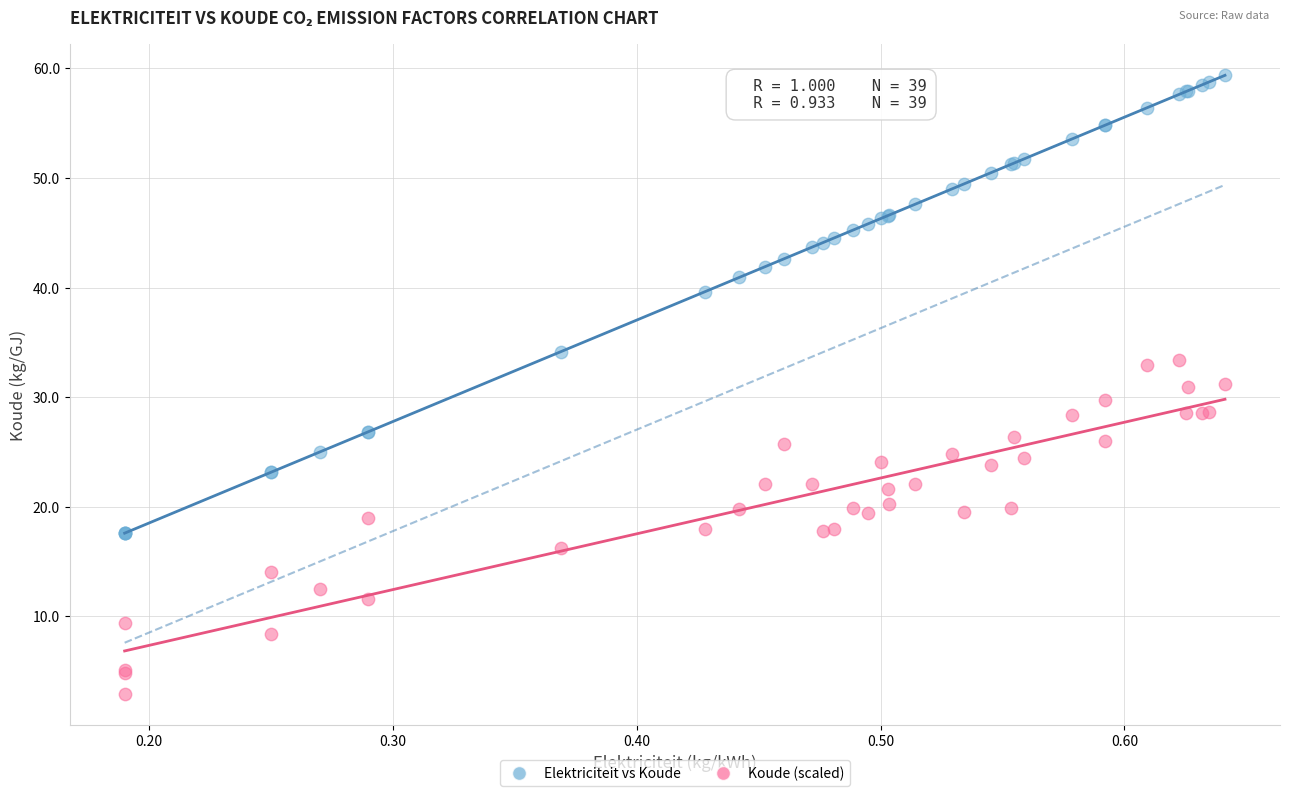

What are all the series names shown in the legend?

Elektriciteit vs Koude, Koude (scaled)